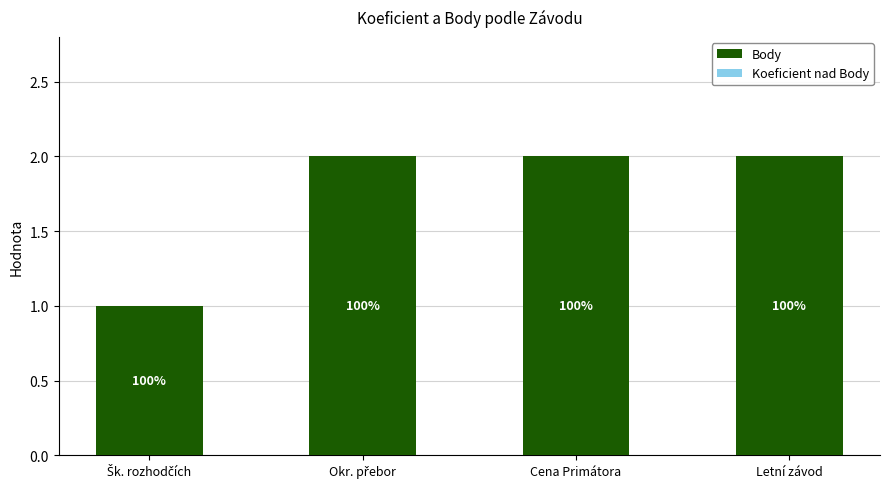

Does the chart contain any negative values?

No